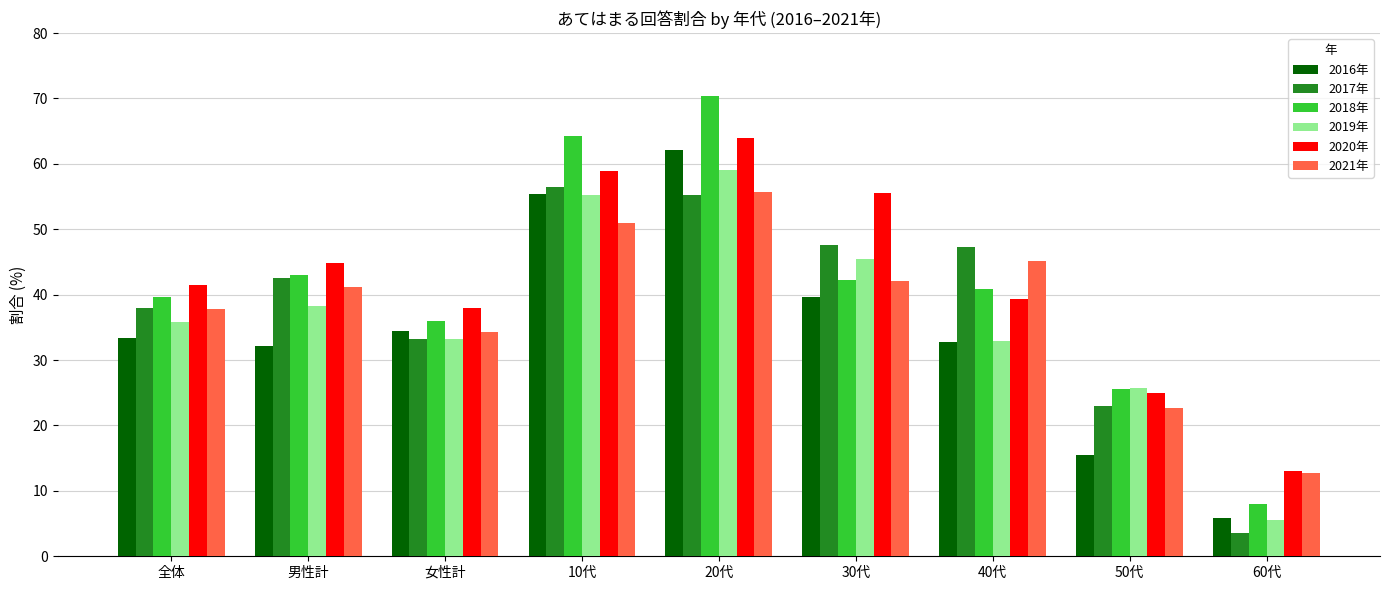

Count the number of categories in the chart.

9